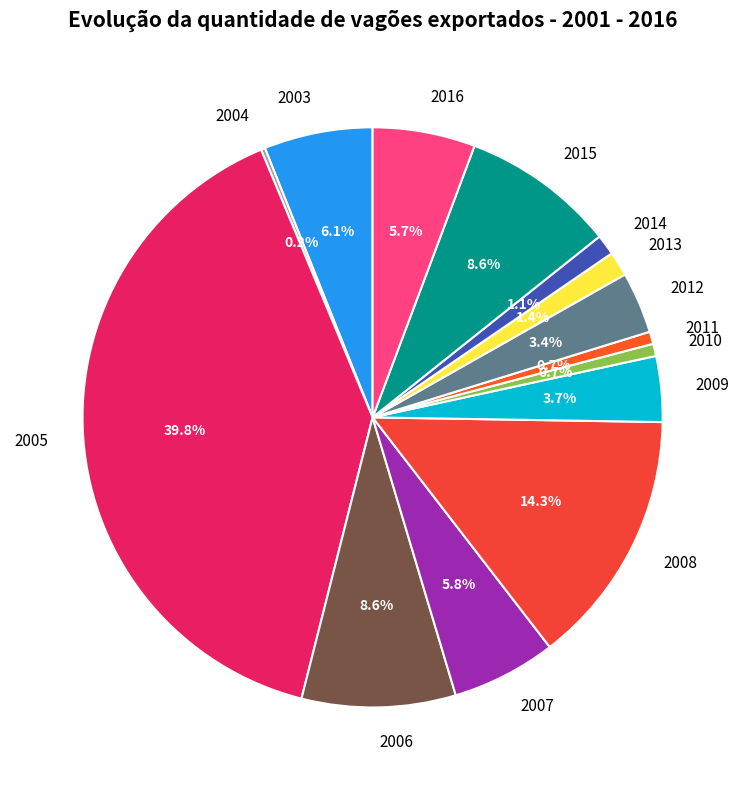

How much of the chart is everything except 2003?

93.9%